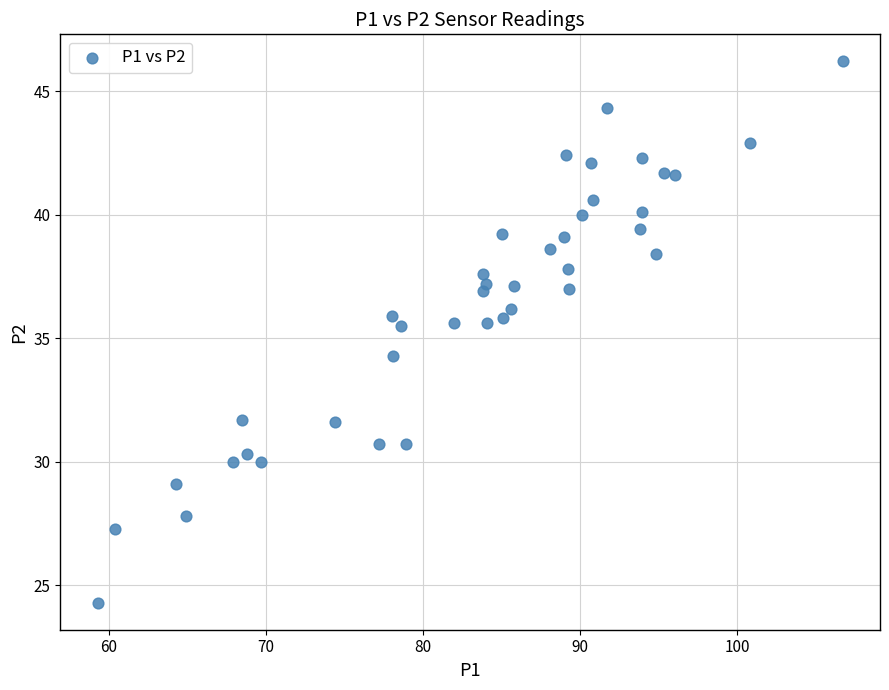

What is the range of X values (max minus min)?

47.4